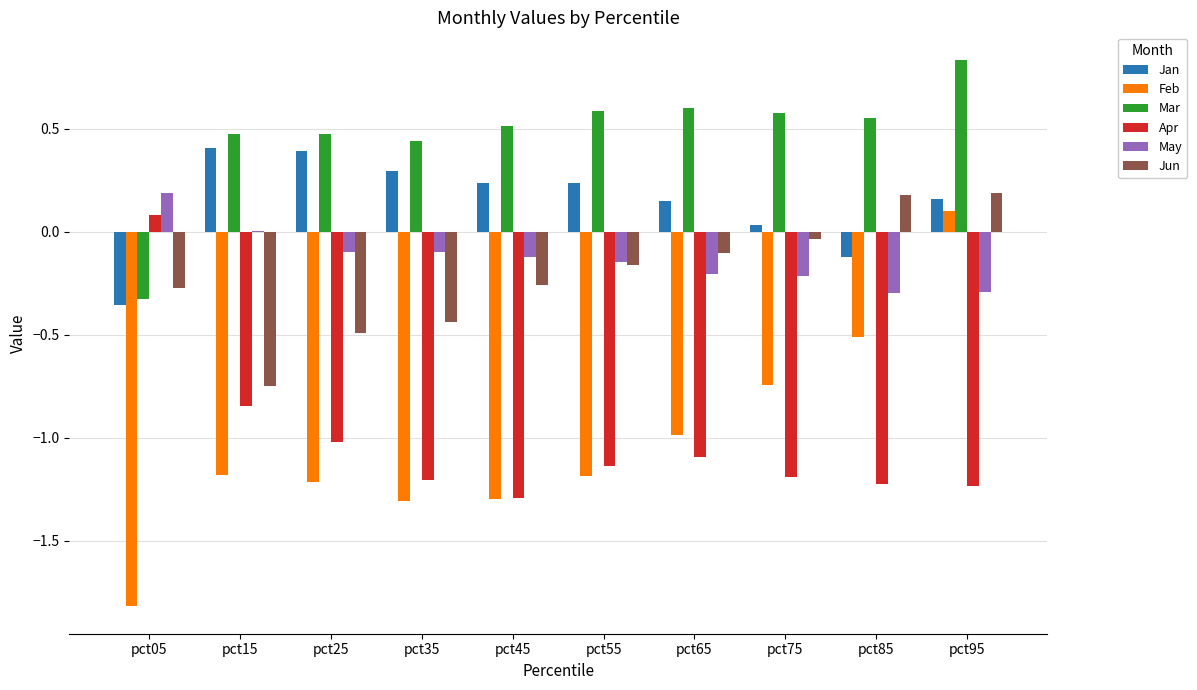

How many values in Feb are above zero?

1